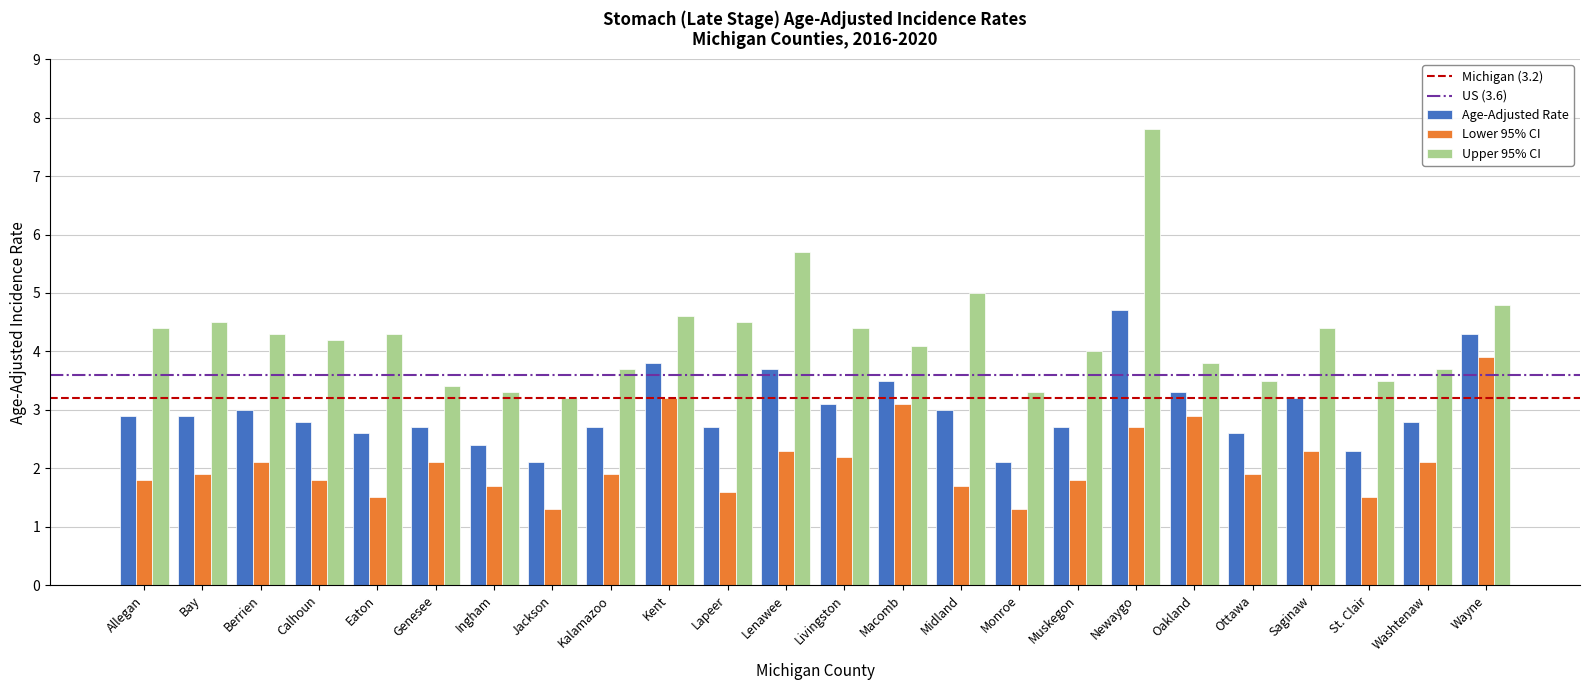

Is it true that Upper 95% CI equals 4.2 at Calhoun?

True